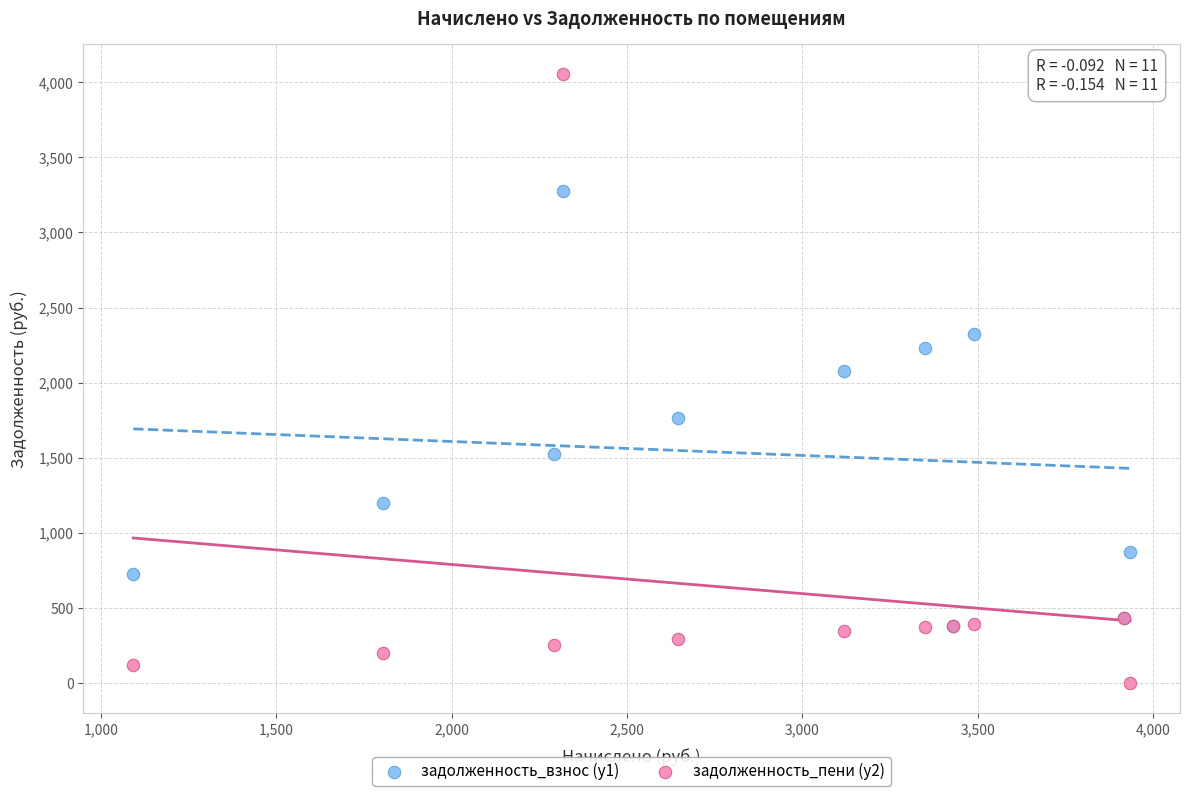

Which series contains the lowest Y value?

задолженность_пени (y2)